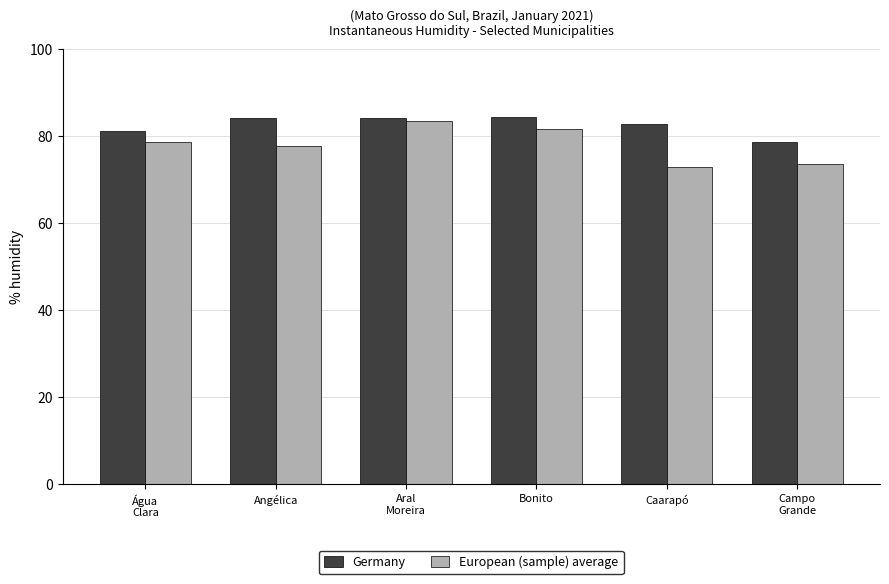

True or false: Germany has a value of 81.3 at Água
Clara.

True